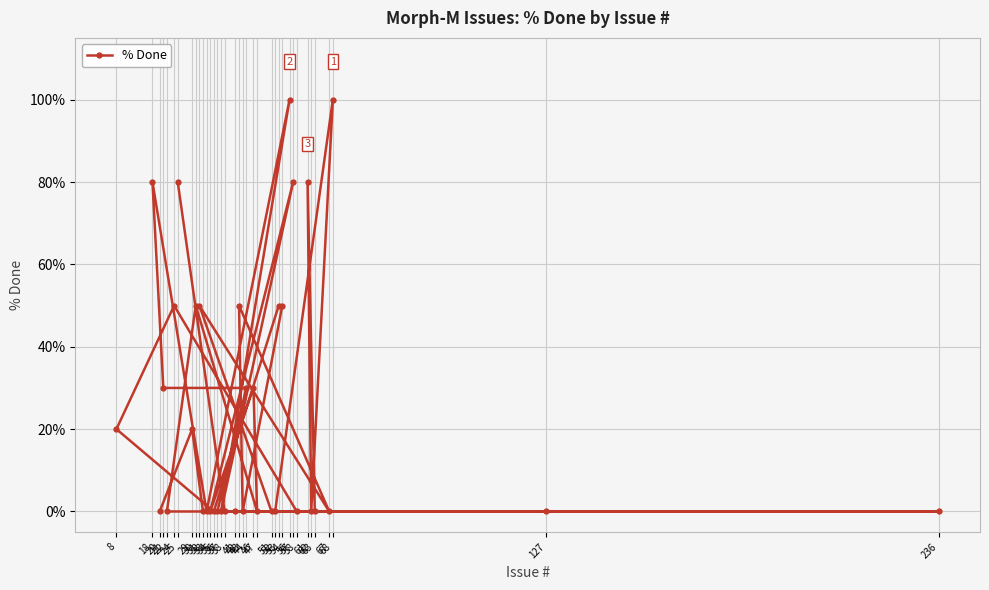

Where is the first local minimum?

62